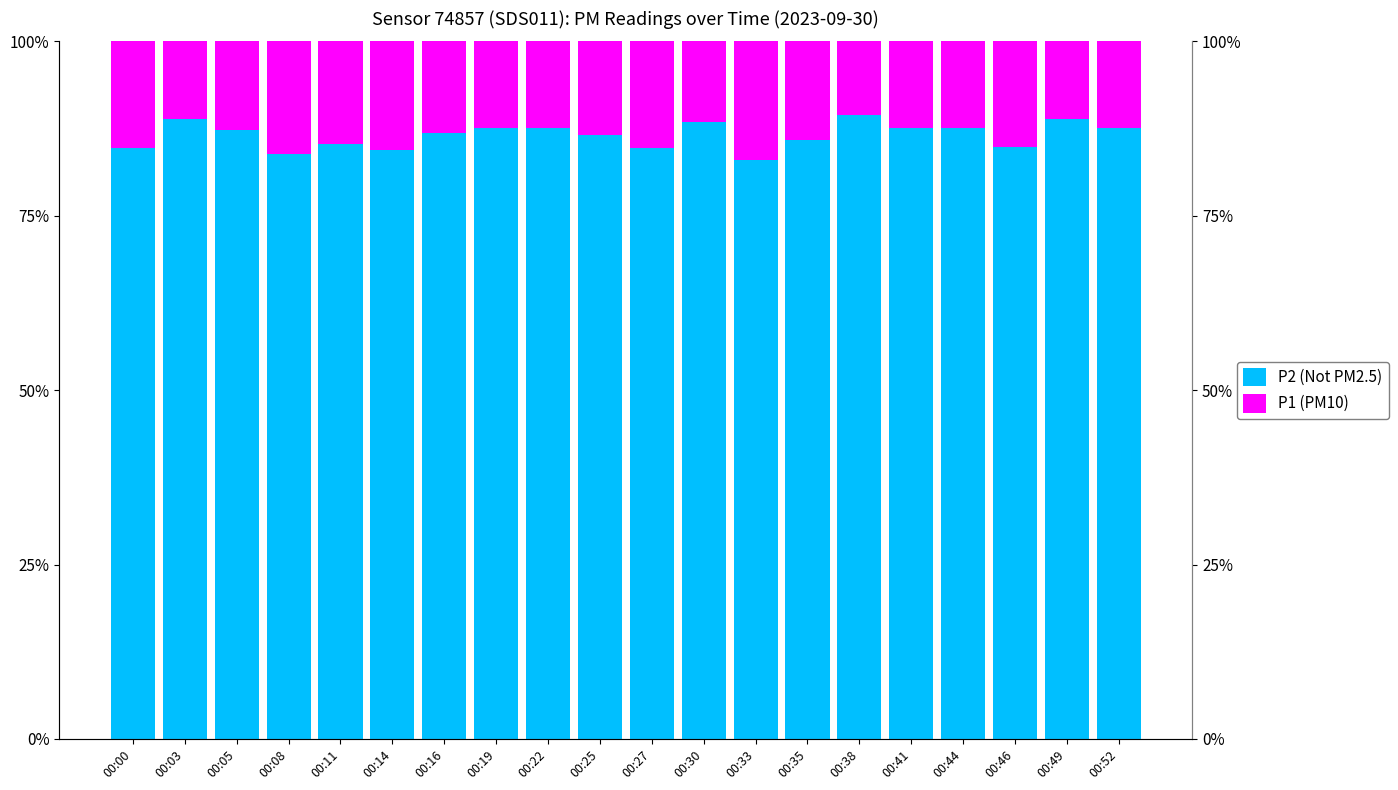

Reading left to right, extract all data points from this chart.

P2 (Not PM2.5): 84.8	88.8	87.3	83.8	85.3	84.4	86.9	87.6	87.6	86.6	84.7	88.4	82.9	85.8	89.4	87.6	87.6	84.9	88.9	87.5
P1 (PM10): 15.2	11.2	12.7	16.2	14.7	15.6	13.1	12.4	12.4	13.4	15.3	11.6	17.1	14.2	10.6	12.4	12.4	15.1	11.1	12.5